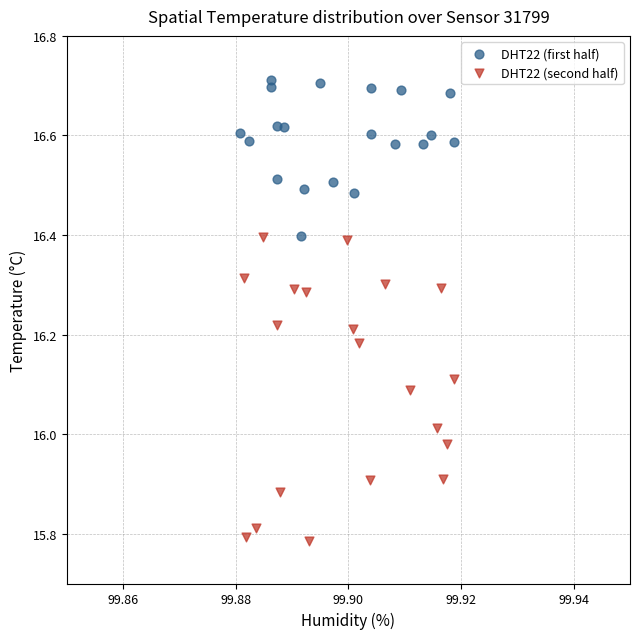

Which series has the widest spread of Y values?

DHT22 (second half)